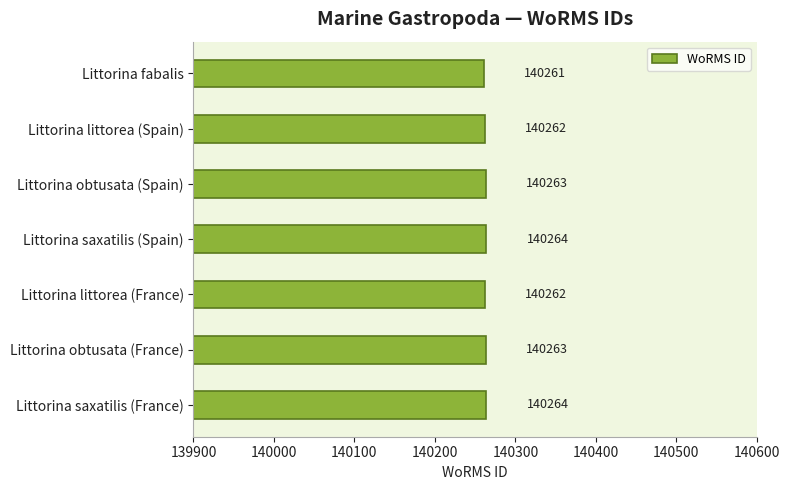

Reading top to bottom, list all the values displayed in this chart.

Littorina fabalis=140261	Littorina littorea (Spain)=140262	Littorina obtusata (Spain)=140263	Littorina saxatilis (Spain)=140264	Littorina littorea (France)=140262	Littorina obtusata (France)=140263	Littorina saxatilis (France)=140264